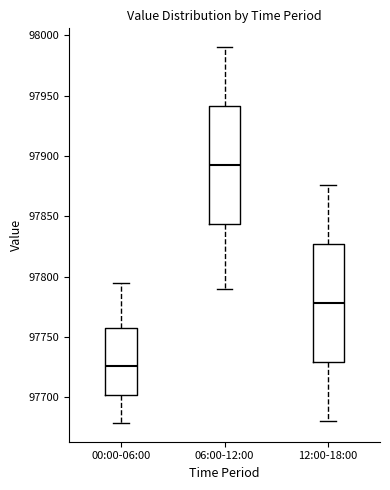

Where does the upper whisker of the box for 00:00-06:00 end on the y-axis? The values are not printed on the chart, so give them approximately, as read against the axis.

97795